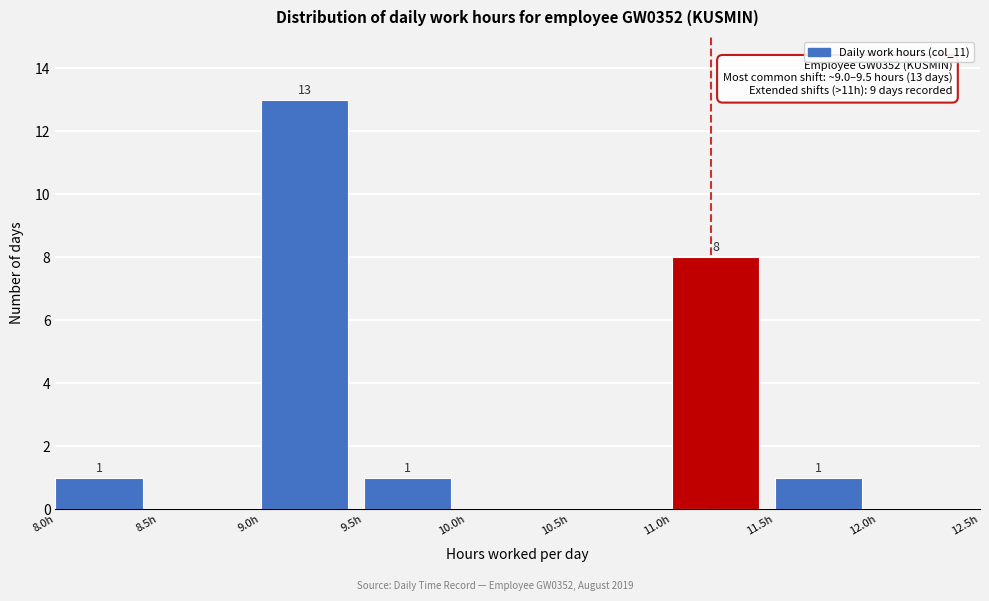

Over which range of the x-axis is the bar tallest?

9.0 to 9.5